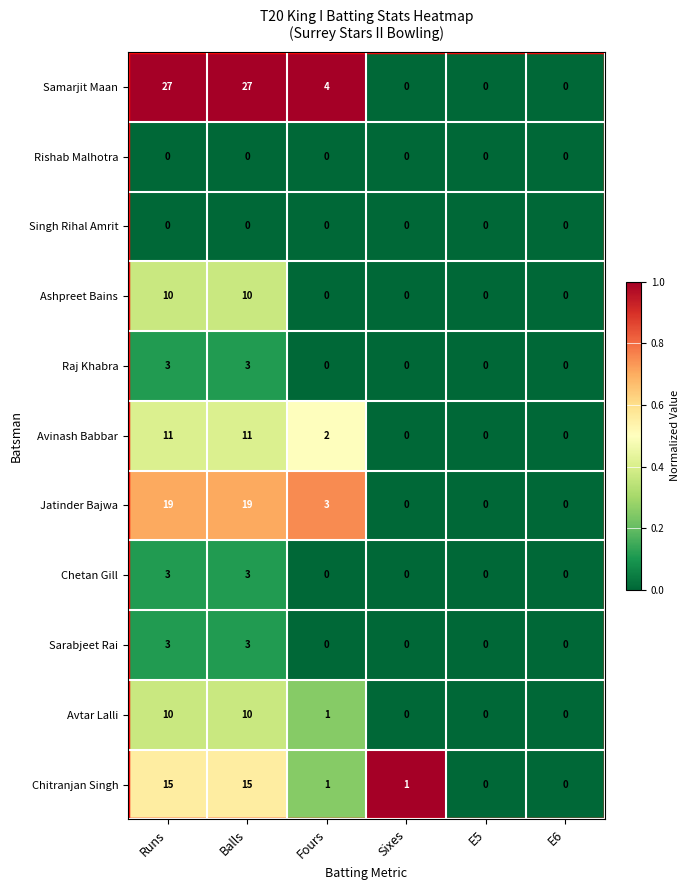

Which series has the largest total across all categories?

Samarjit Maan